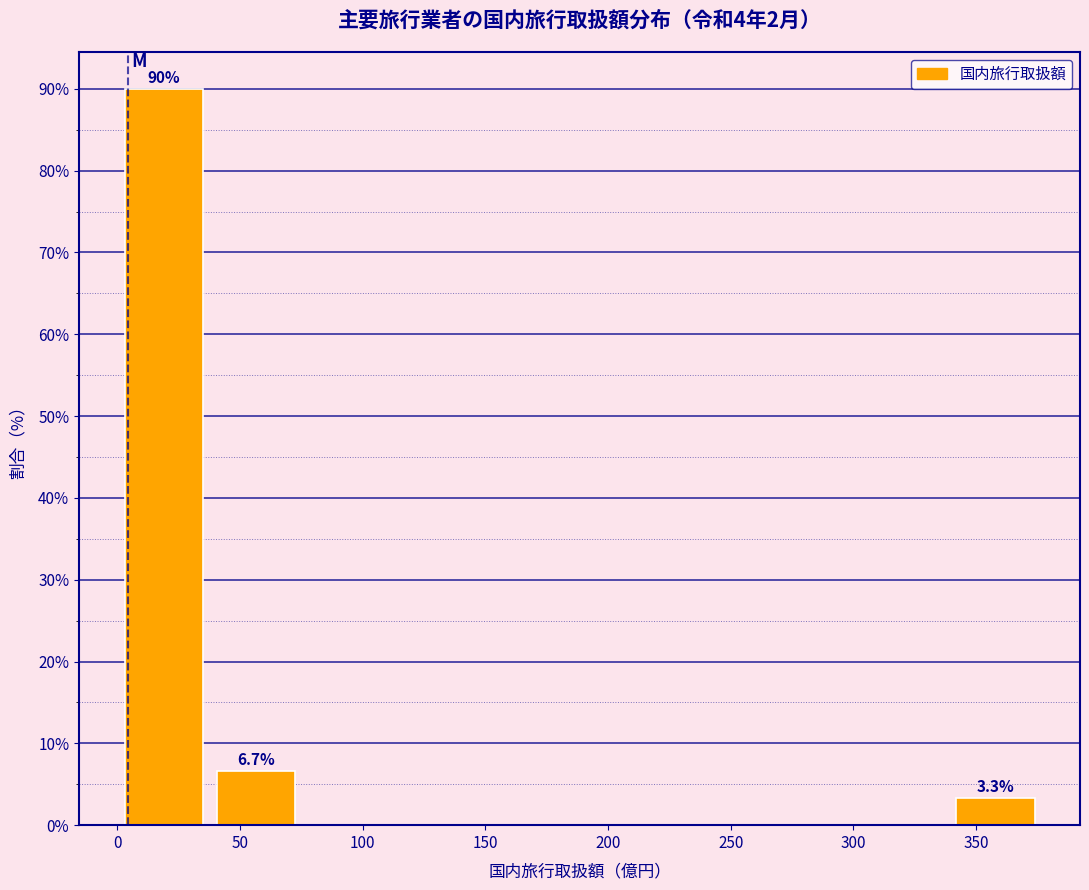

Over which range of the x-axis is the bar tallest?

0 to 40